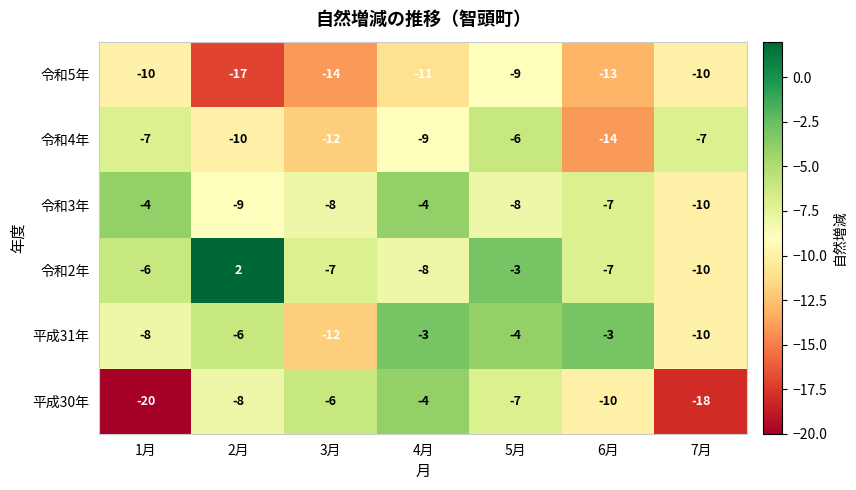

Which series has the largest total across all categories?

令和2年